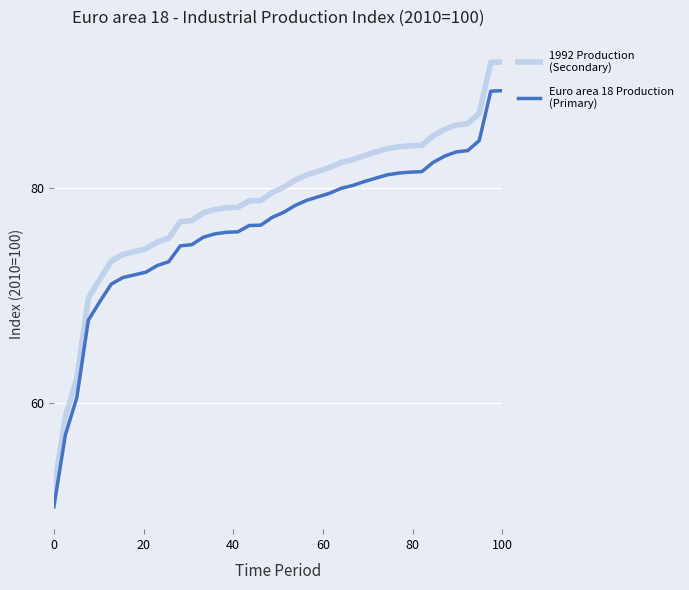

What is the maximum value shown in the chart?

91.7